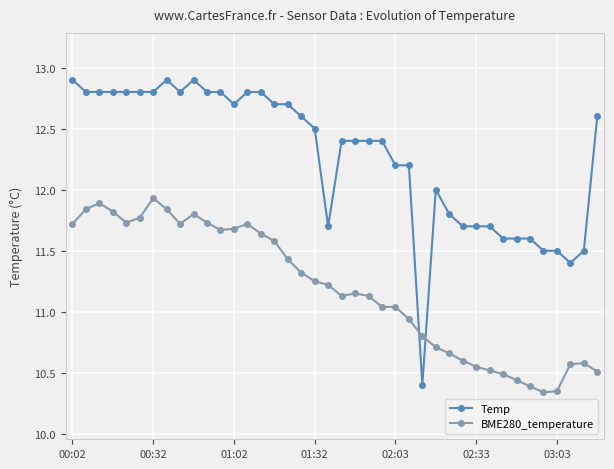

What is the maximum value for Temp?

12.9